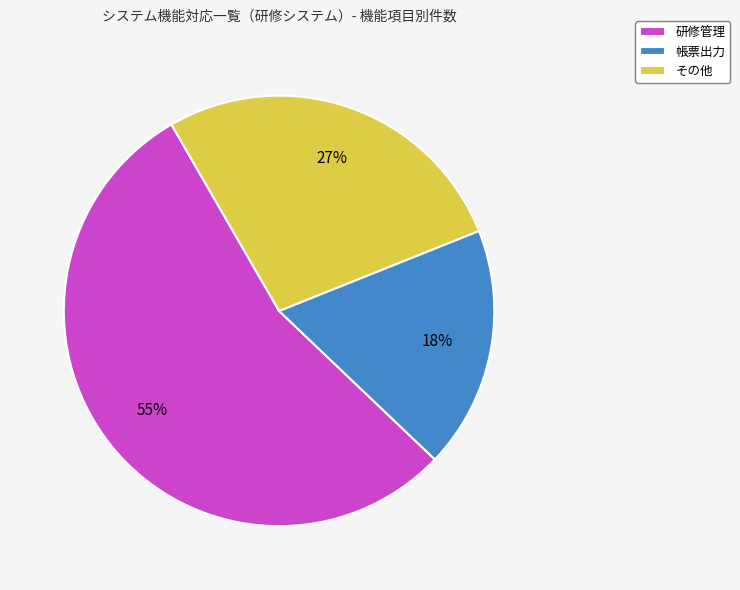

Which slice is the smallest?

帳票出力